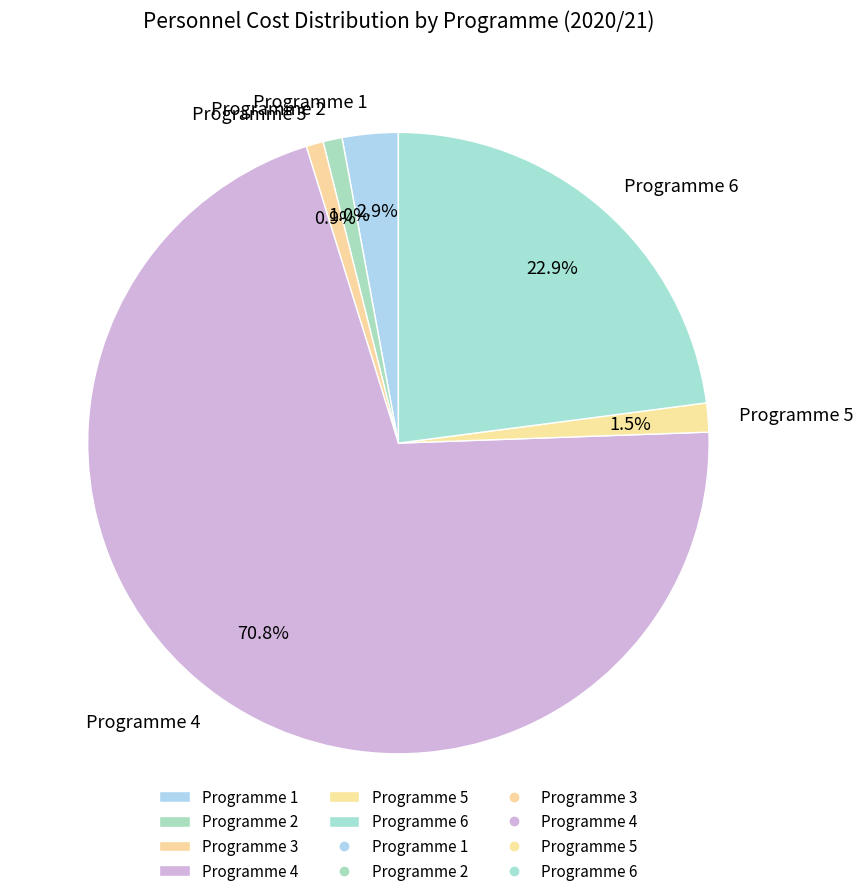

How many segments does this pie chart have?

6